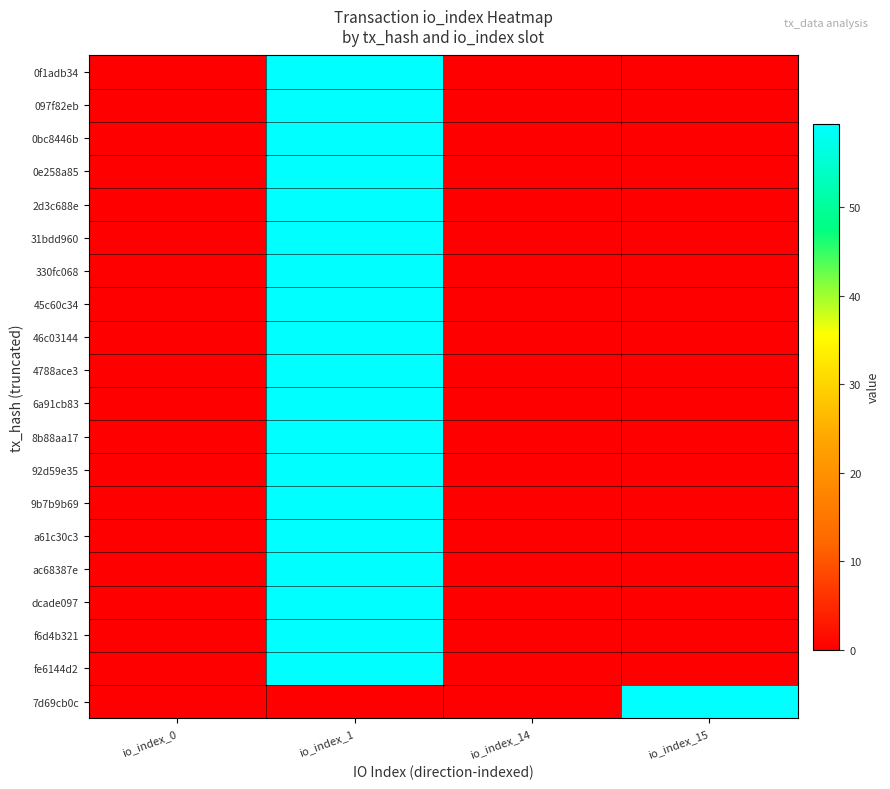

Reading right to left, transcribe all the data shown in this chart.

0f1adb34: io_index_15=0.0	io_index_14=0.0	io_index_1=59.4	io_index_0=0.0
097f82eb: io_index_15=0.0	io_index_14=0.0	io_index_1=59.4	io_index_0=0.0
0bc8446b: io_index_15=0.0	io_index_14=0.0	io_index_1=59.4	io_index_0=0.0
0e258a85: io_index_15=0.0	io_index_14=0.0	io_index_1=59.4	io_index_0=0.0
2d3c688e: io_index_15=0.0	io_index_14=0.0	io_index_1=59.4	io_index_0=0.0
31bdd960: io_index_15=0.0	io_index_14=0.0	io_index_1=59.4	io_index_0=0.0
330fc068: io_index_15=0.0	io_index_14=0.0	io_index_1=59.4	io_index_0=0.0
45c60c34: io_index_15=0.0	io_index_14=0.0	io_index_1=59.4	io_index_0=0.0
46c03144: io_index_15=0.0	io_index_14=0.0	io_index_1=59.4	io_index_0=0.0
4788ace3: io_index_15=0.0	io_index_14=0.0	io_index_1=59.4	io_index_0=0.0
6a91cb83: io_index_15=0.0	io_index_14=0.0	io_index_1=59.4	io_index_0=0.0
8b88aa17: io_index_15=0.0	io_index_14=0.0	io_index_1=59.4	io_index_0=0.0
92d59e35: io_index_15=0.0	io_index_14=0.0	io_index_1=59.4	io_index_0=0.0
9b7b9b69: io_index_15=0.0	io_index_14=0.0	io_index_1=59.4	io_index_0=0.0
a61c30c3: io_index_15=0.0	io_index_14=0.0	io_index_1=59.4	io_index_0=0.0
ac68387e: io_index_15=0.0	io_index_14=0.0	io_index_1=59.4	io_index_0=0.0
dcade097: io_index_15=0.0	io_index_14=0.0	io_index_1=59.4	io_index_0=0.0
f6d4b321: io_index_15=0.0	io_index_14=0.0	io_index_1=59.4	io_index_0=0.0
fe6144d2: io_index_15=0.0	io_index_14=0.0	io_index_1=59.4	io_index_0=0.0
7d69cb0c: io_index_15=59.4	io_index_14=0.0	io_index_1=0.0	io_index_0=0.0